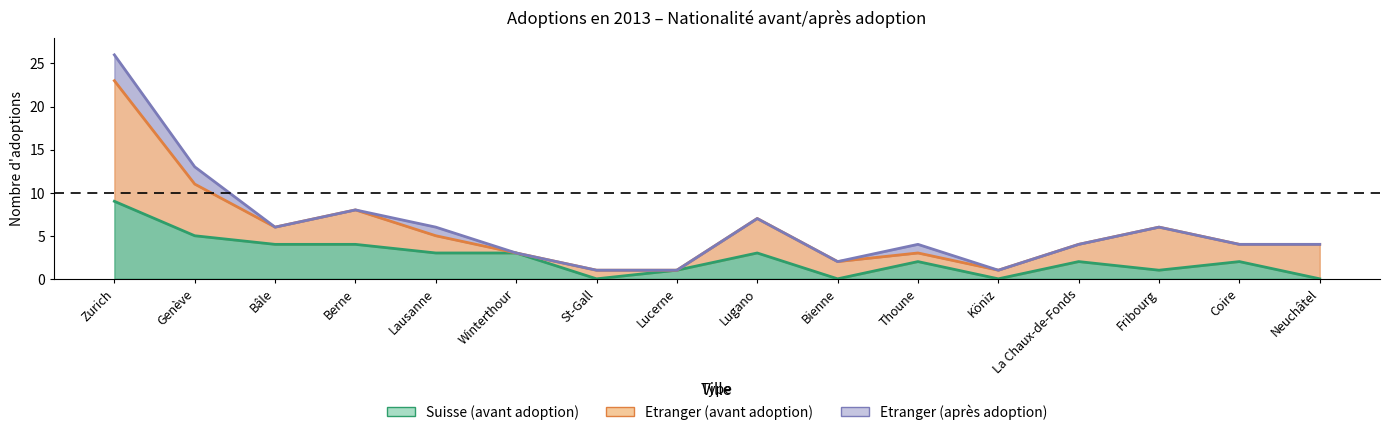

Reading left to right, extract all data points from this chart.

Suisse (avant adoption): 9	5	4	4	3	3	0	1	3	0	2	0	2	1	2	0
Etranger (avant adoption): 23	11	6	8	5	3	1	1	7	2	3	1	4	6	4	4
Etranger (après adoption): 26	13	6	8	6	3	1	1	7	2	4	1	4	6	4	4